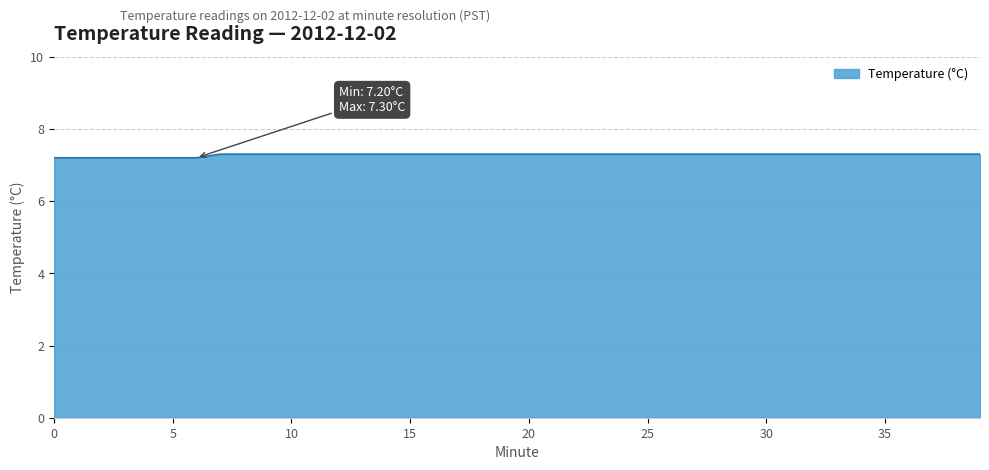

What is the smallest value displayed?

7.2